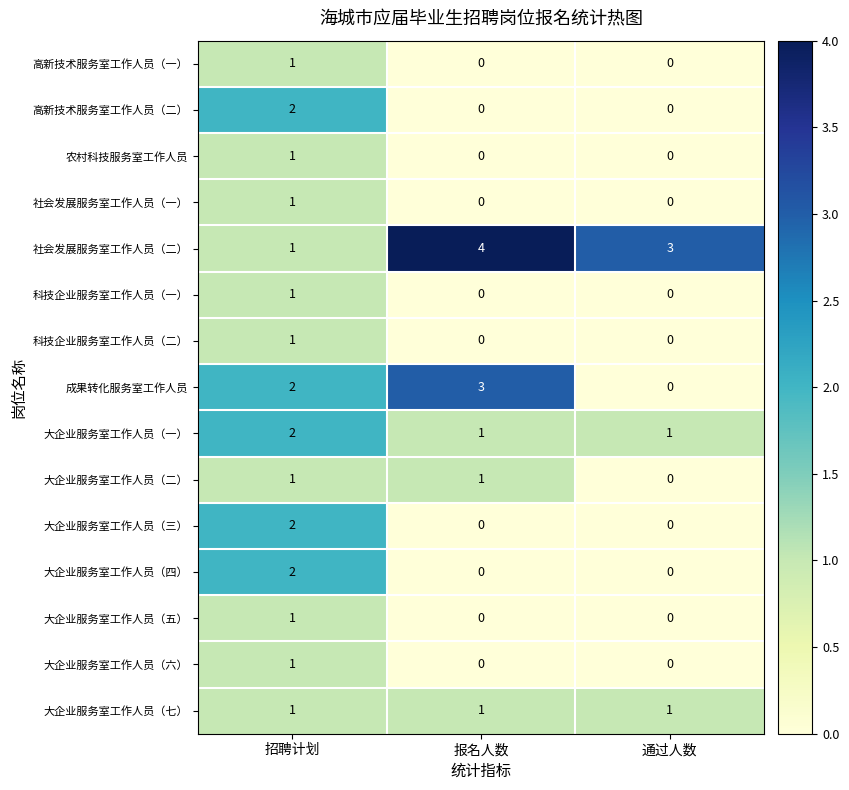

At how many categories does at least one series exceed 0?

3